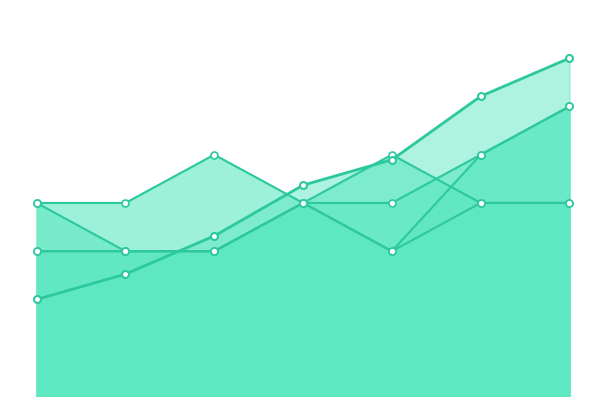

How many series are shown in this chart?

5